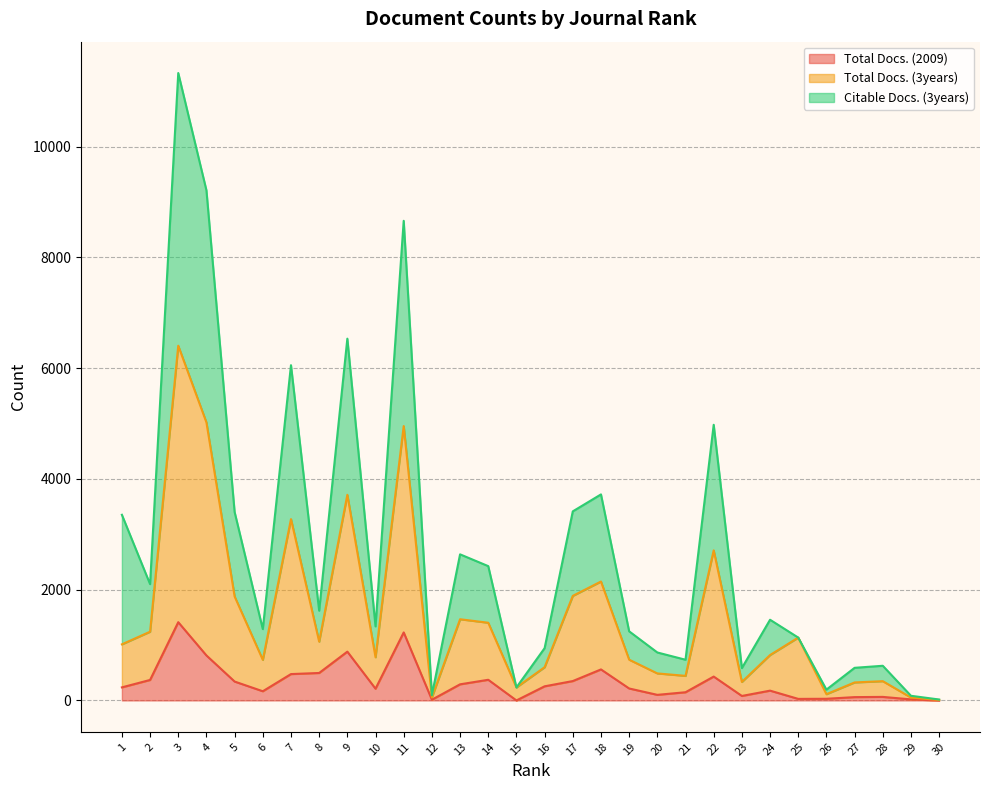

What is the average value of the Total Docs. (3years) series?

1513